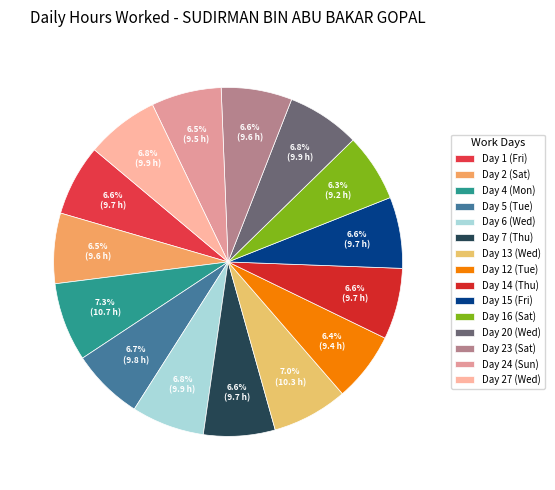

To the nearest percent, what is the average slice percentage?

7%